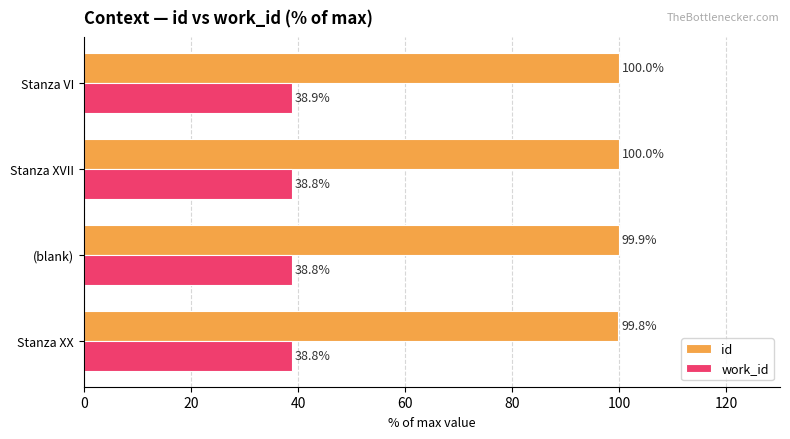

What are all the series names shown in the legend?

id, work_id